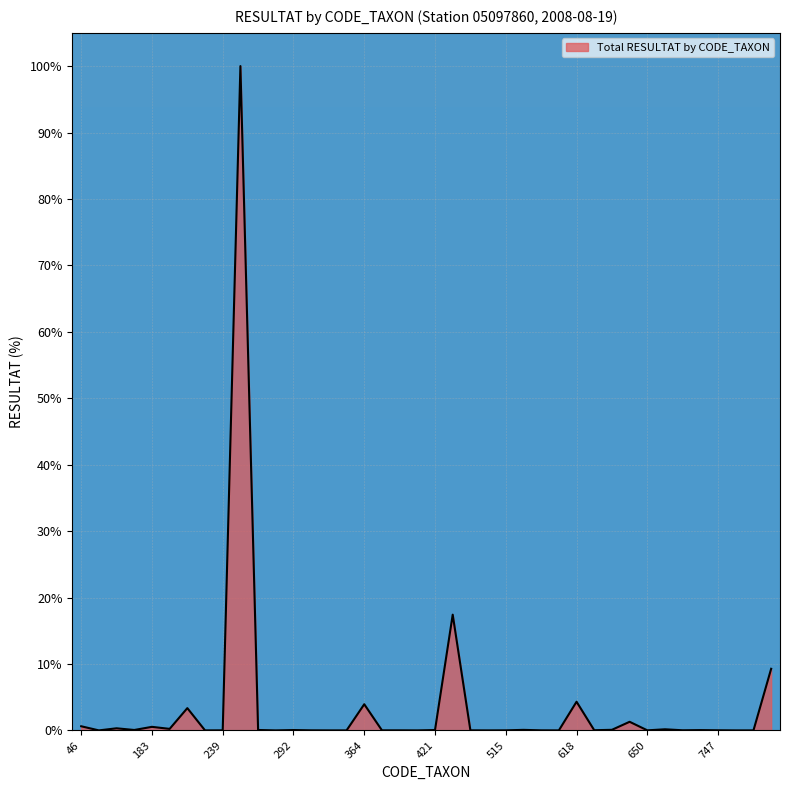

What is the maximum value shown in the chart?

100.0